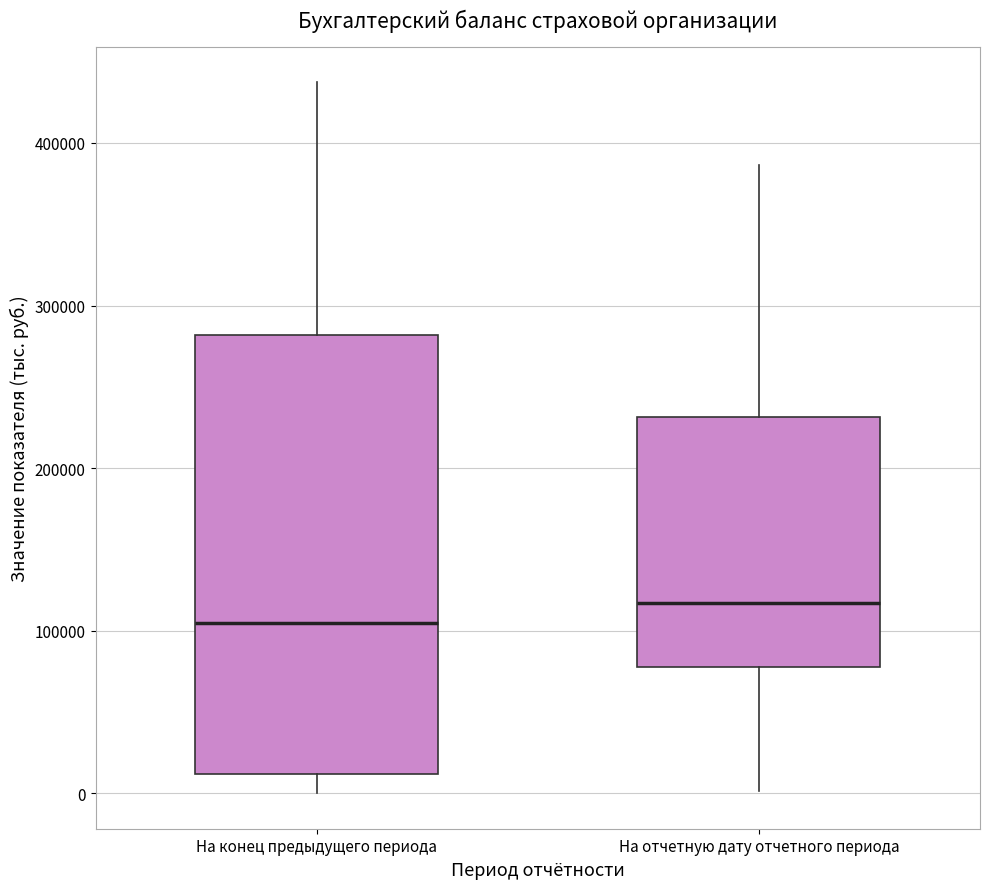

Where does the lower whisker of the box for На отчетную дату отчетного периода end on the y-axis? The values are not printed on the chart, so give them approximately, as read against the axis.

0